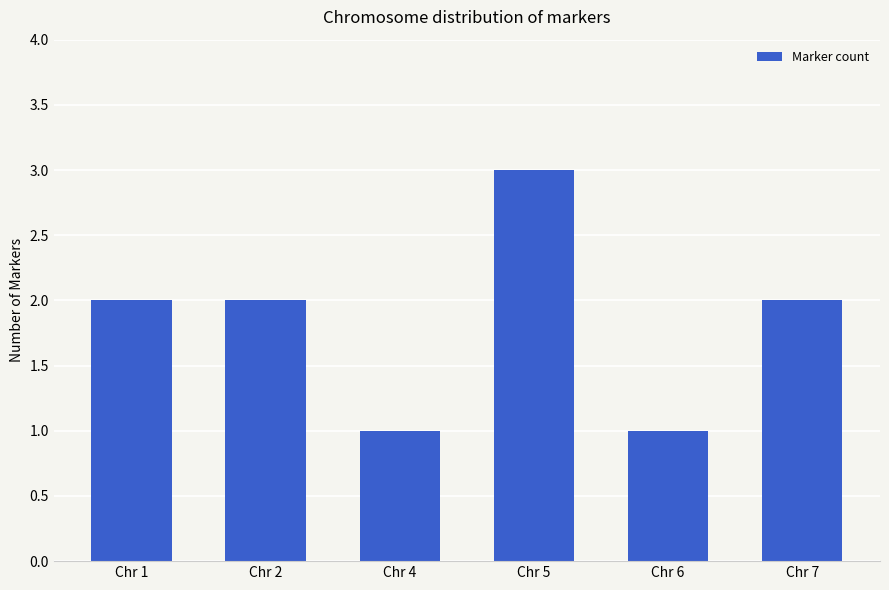

What is the difference between the maximum and minimum values?

2